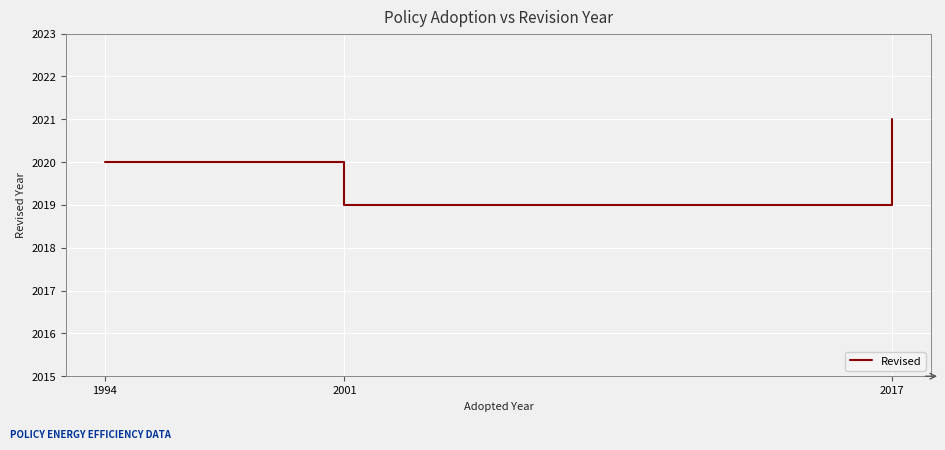

True or false: the data shows 2021 at 2017.

True